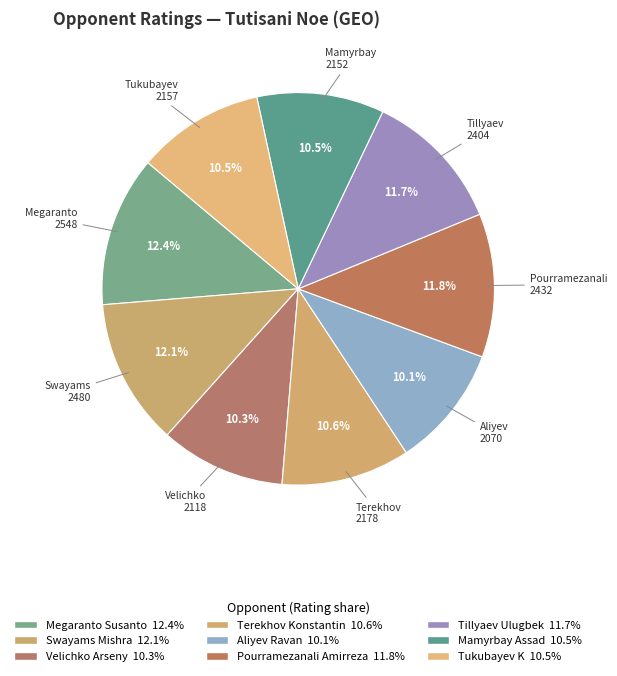

Do Aliyev 2070 and Tillyaev 2404 together represent more than half of the pie?

No